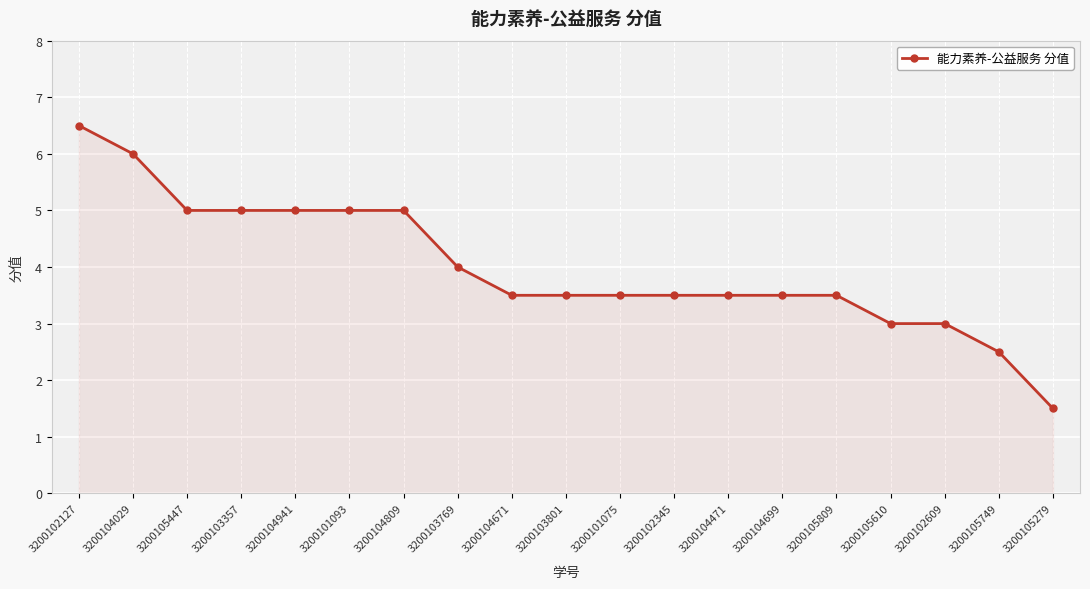

What is the average value?

4.0